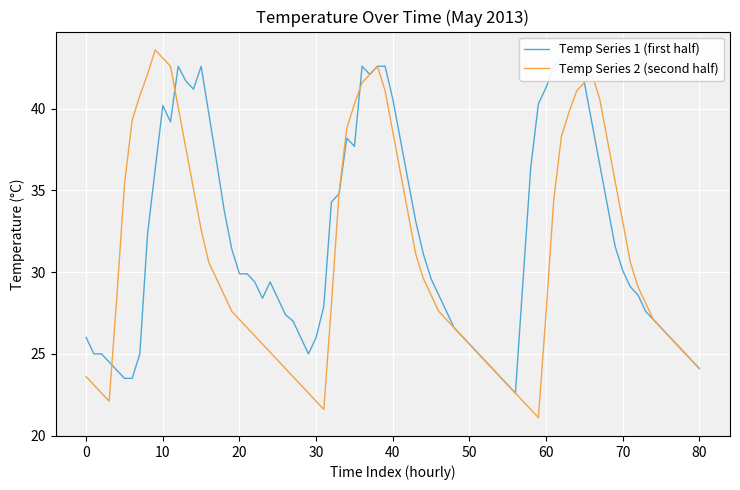

True or false: Daily Min Temp and Daily Max Temp intersect in this chart.

False